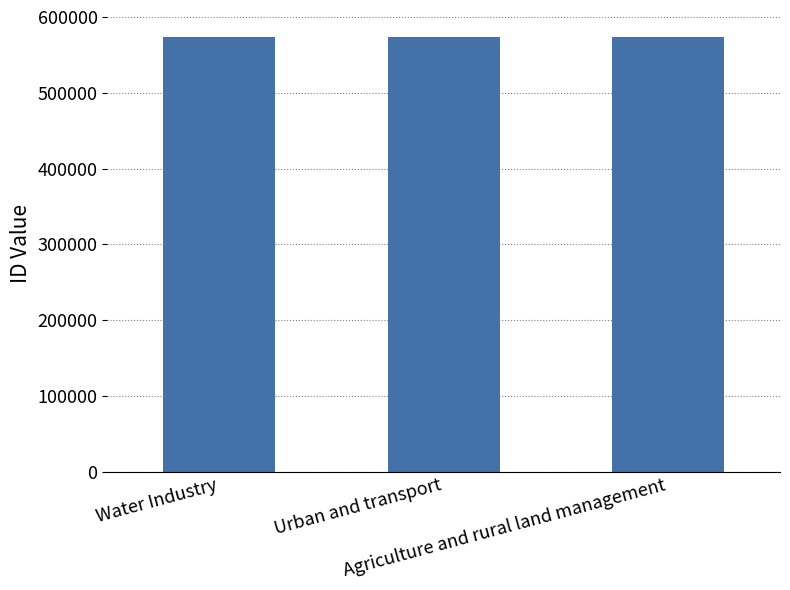

What is the label of the 3rd bar from the right?

Water Industry